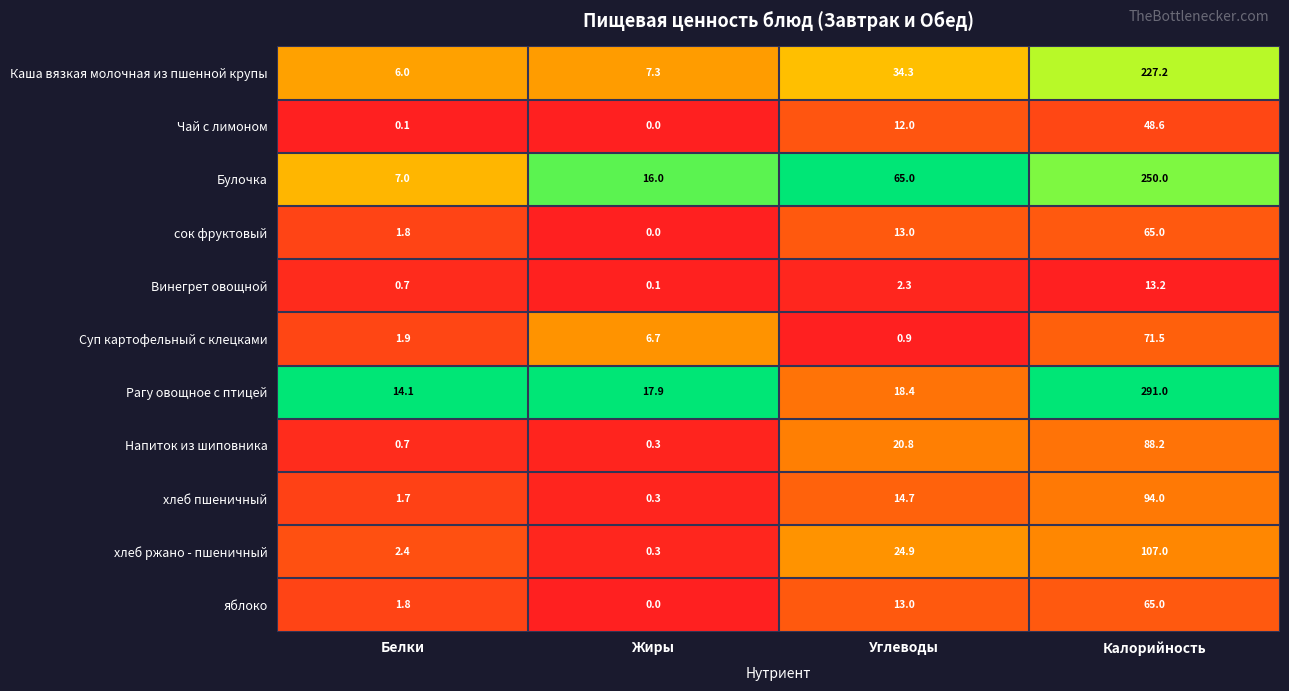

What is the total value across all series at Жиры?

48.9